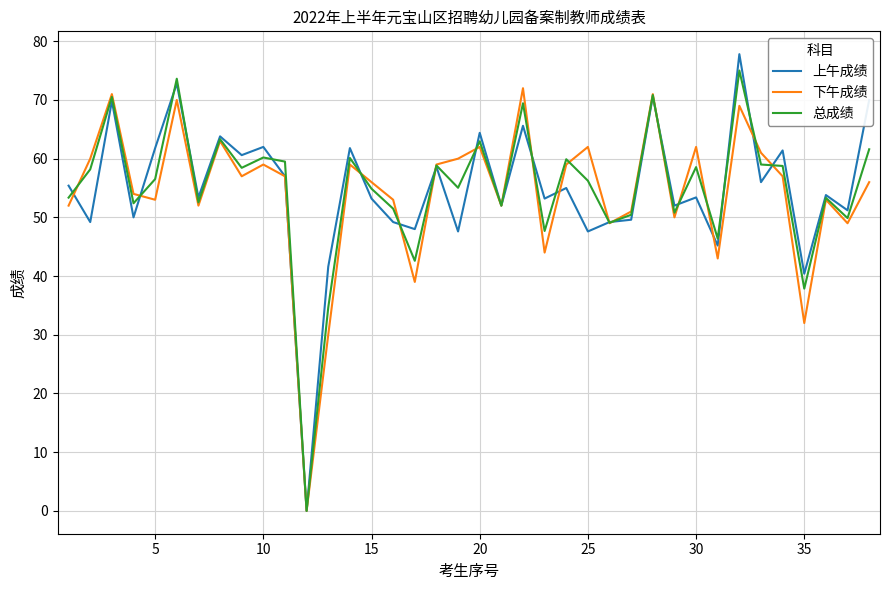

What is the greatest value displayed?

77.8